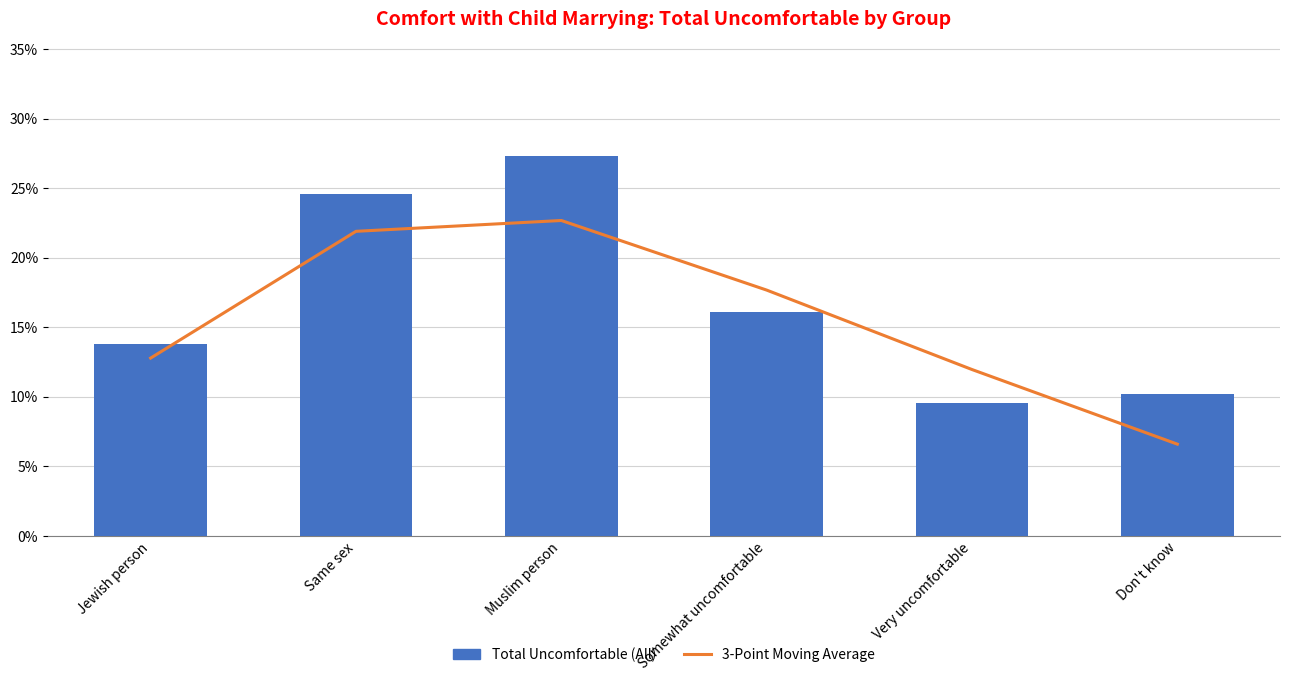

What is the difference between the maximum and minimum values in the Total Uncomfortable (All) series?

0.2